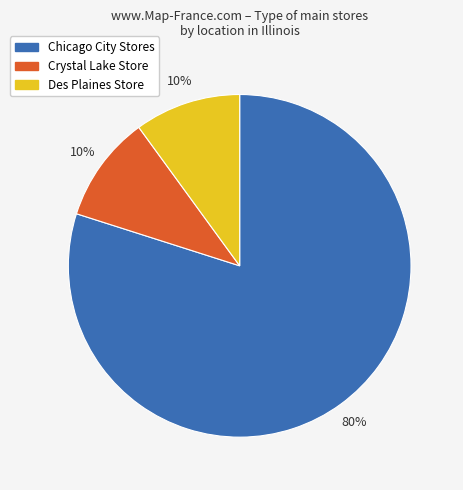

To the nearest percent, what is the average slice percentage?

33%